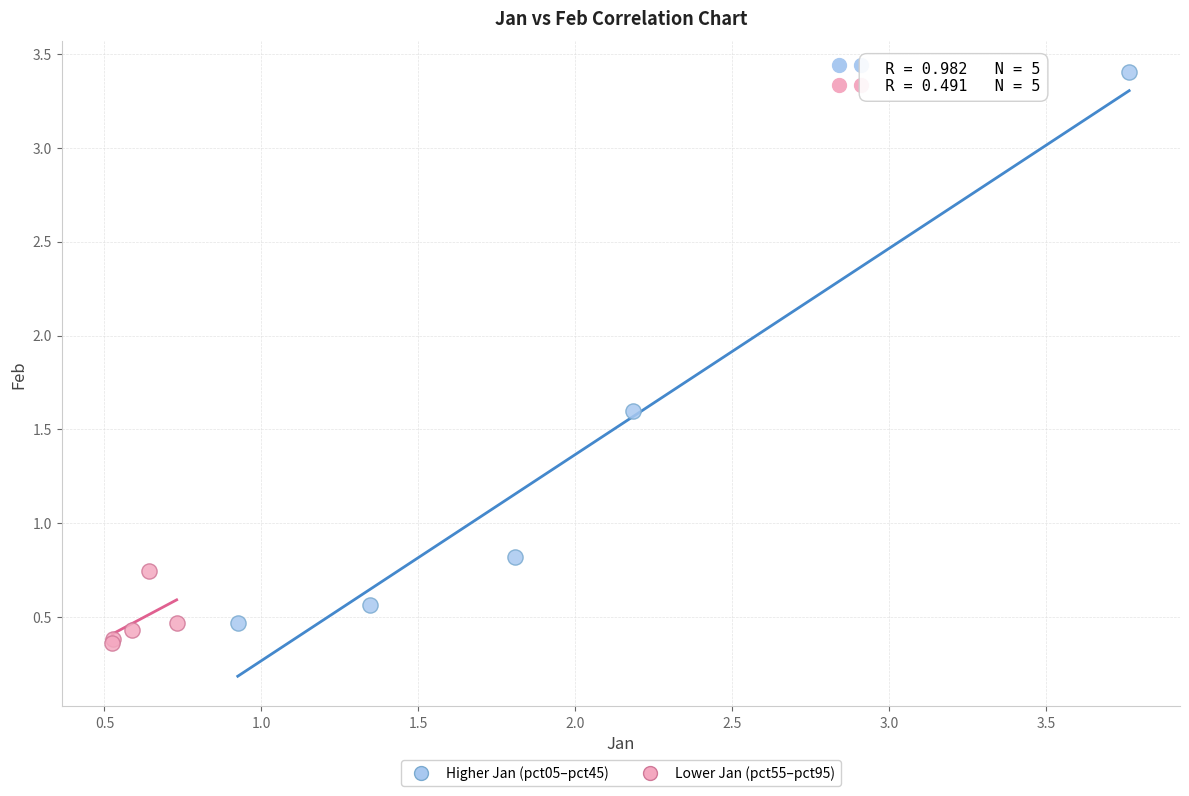

Which series has the largest Y range (max minus min)?

Higher Jan (pct05–pct45)